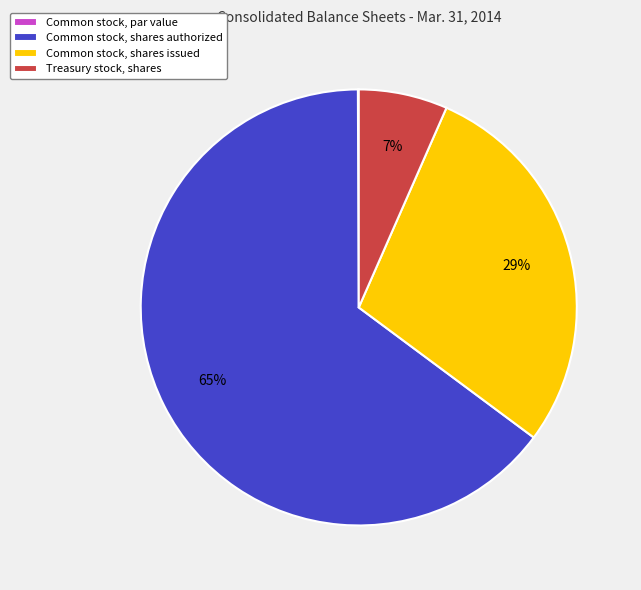

Does Common stock, shares issued account for over 50% of the chart?

No